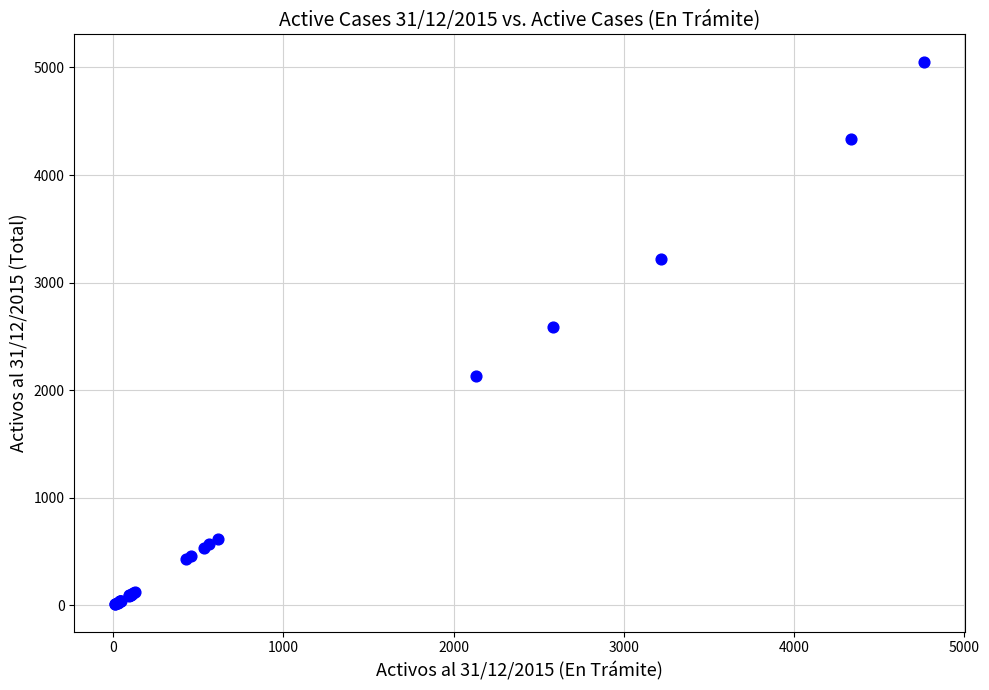

What Y value in the scatter plot is closest to 2532?

2588